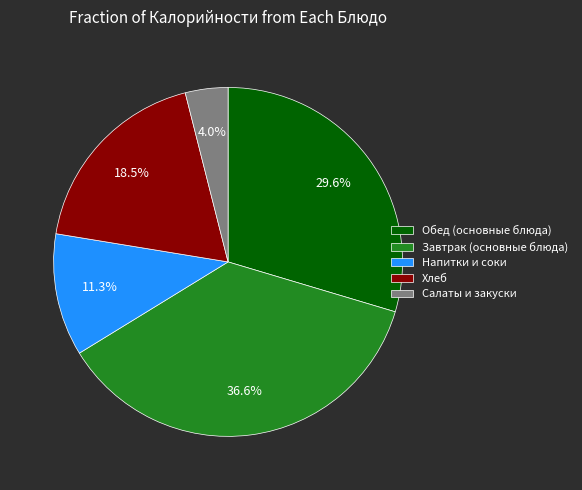

Which slice is the largest?

Завтрак (основные блюда)